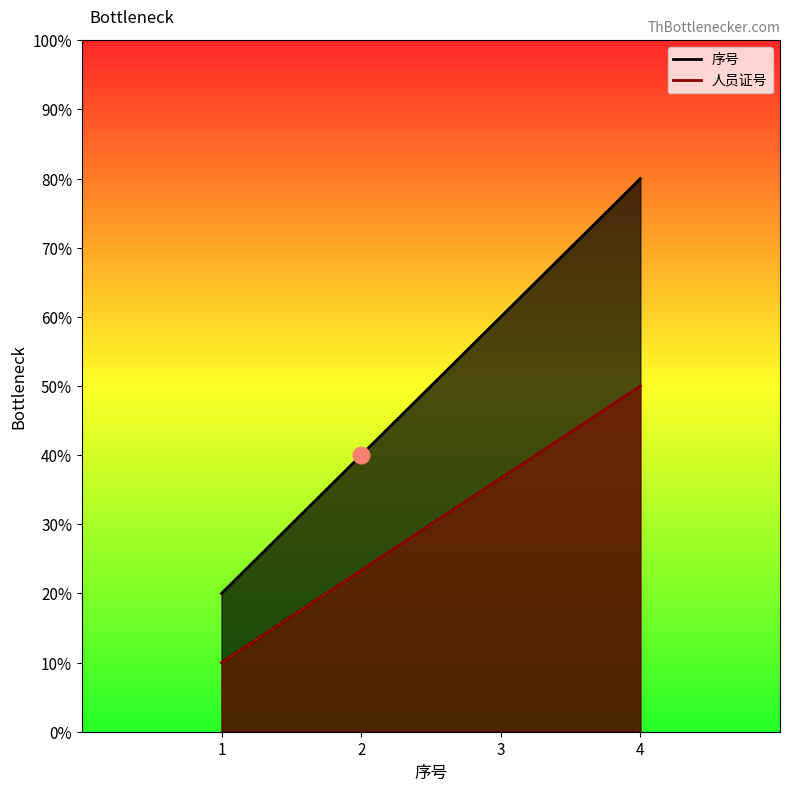

List the series in order of their peak value, lowest first.

人员证号, 序号